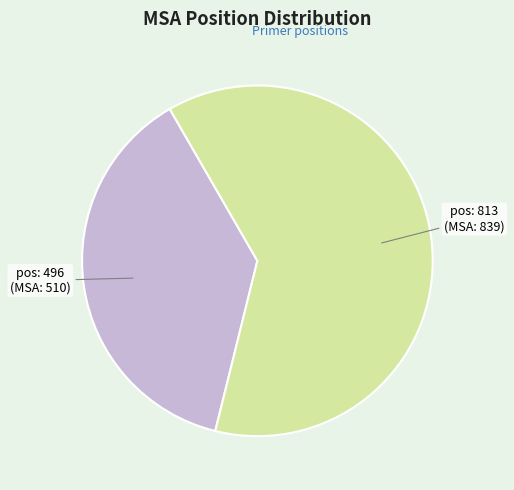

Does any single category account for the majority?

Yes